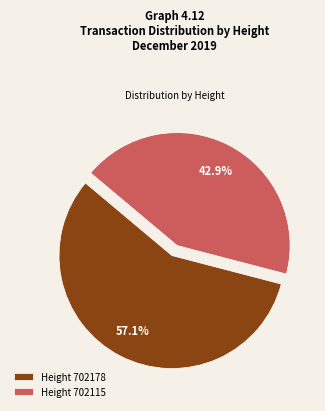

Does any single category account for the majority?

Yes